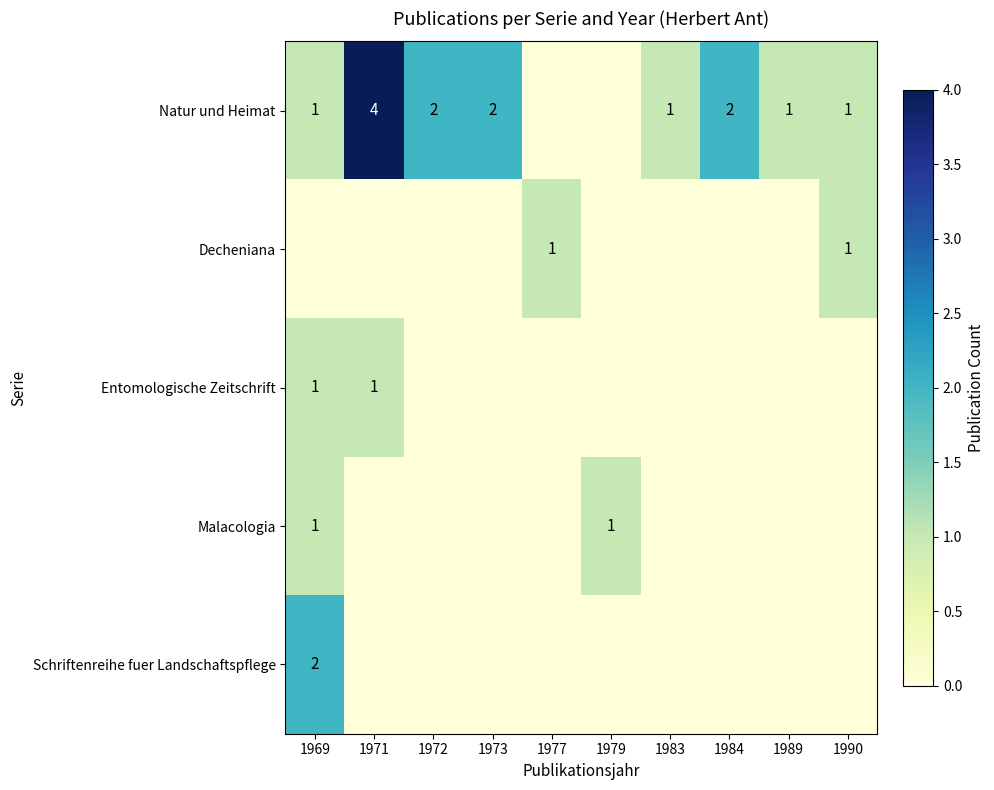

Is it true that Natur und Heimat equals 1 at 1983?

True